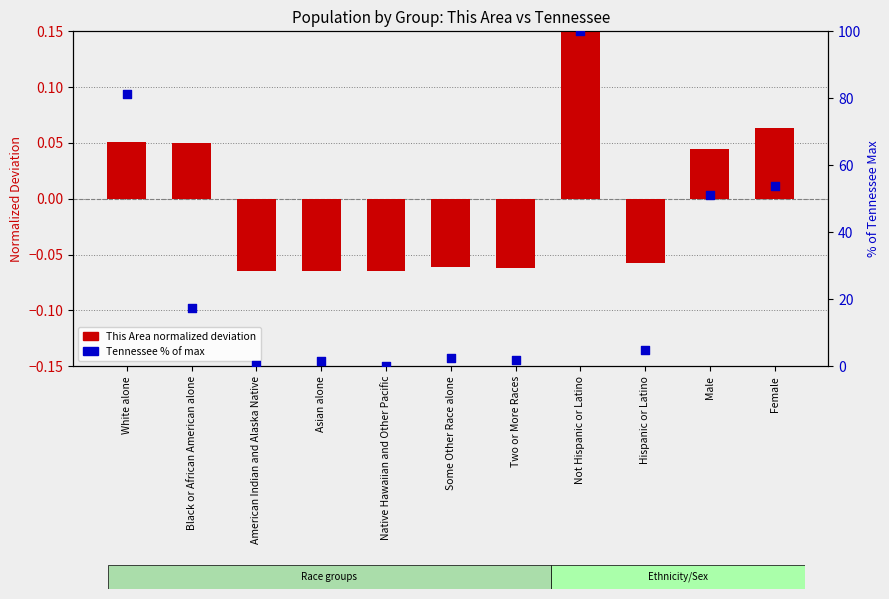

Is the value of This Area (normalized deviation) at White alone greater than the value of Tennessee (% of max) at Male?

No